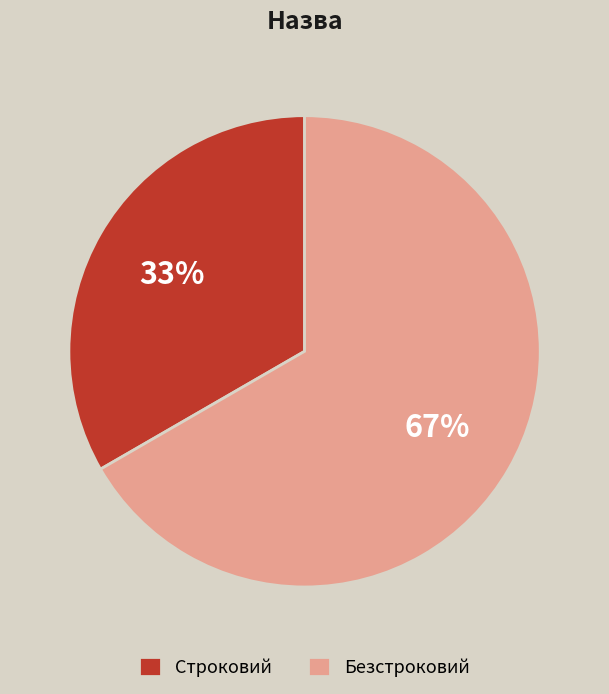

Is the sum of Строковий and Безстроковий greater than half?

Yes